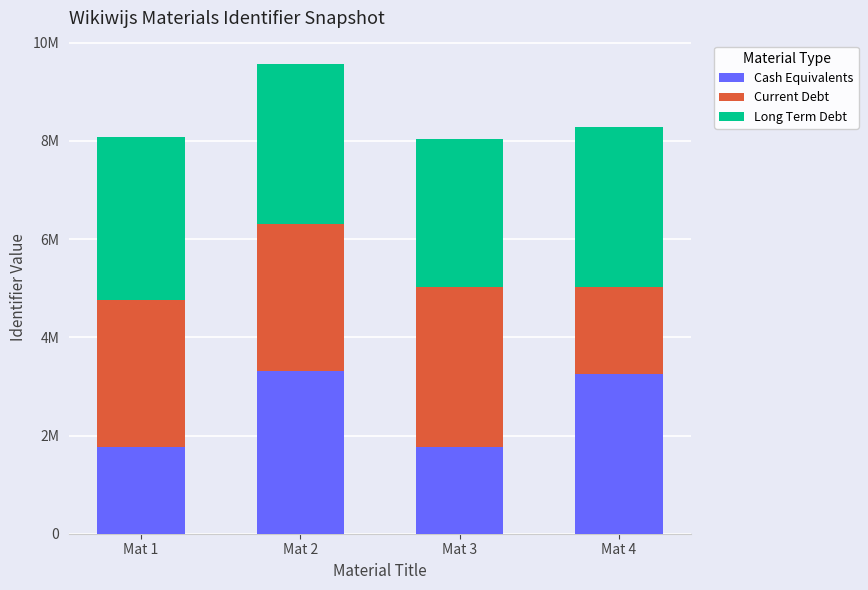

Which series has the largest range (max minus min)?

Cash Equivalents